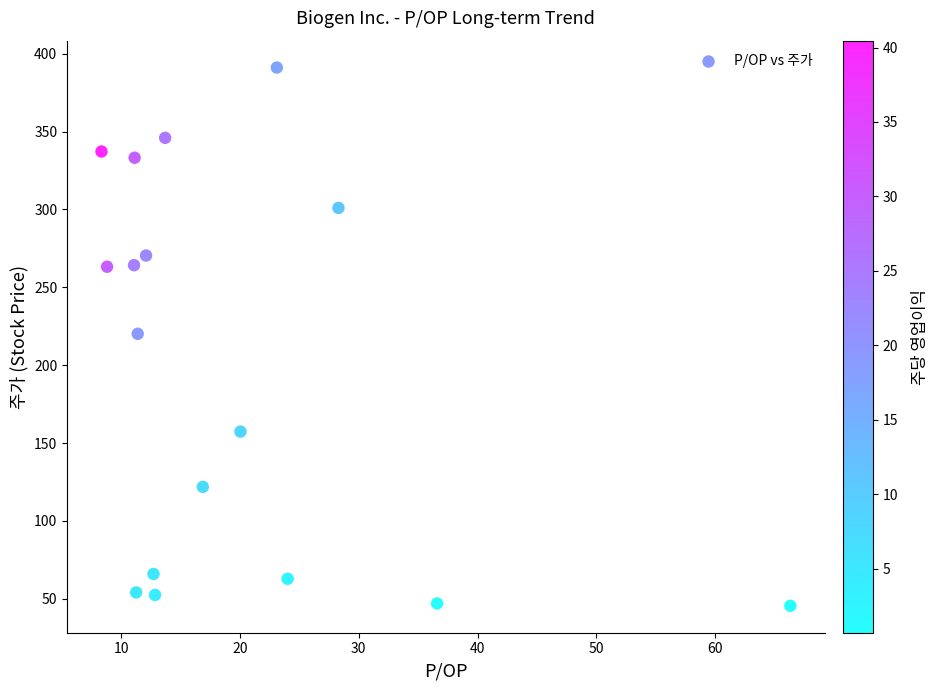

What is the range of X values (max minus min)?

58.0